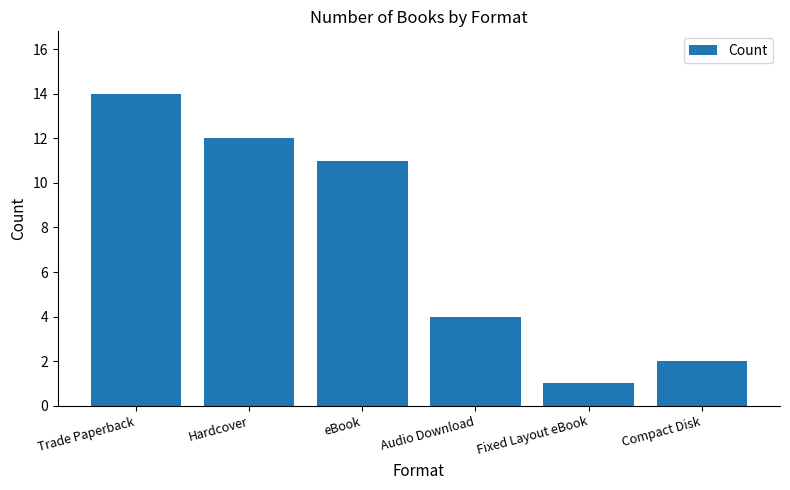

Between Compact Disk and Hardcover, which is larger?

Hardcover